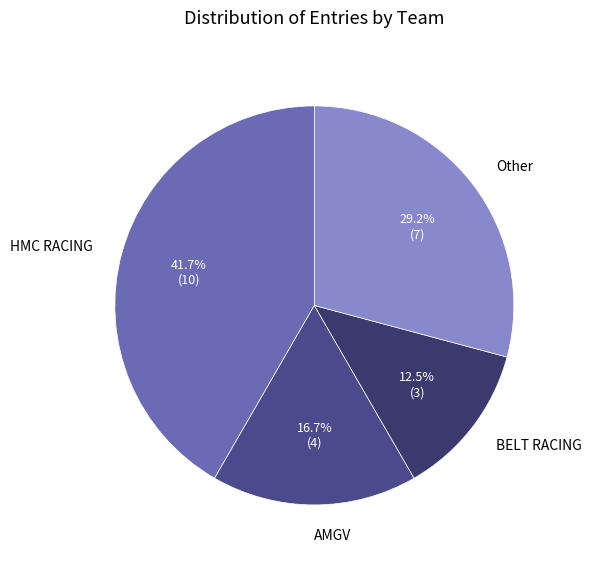

Rank the categories by value from highest to lowest.

HMC RACING, Other, AMGV, BELT RACING